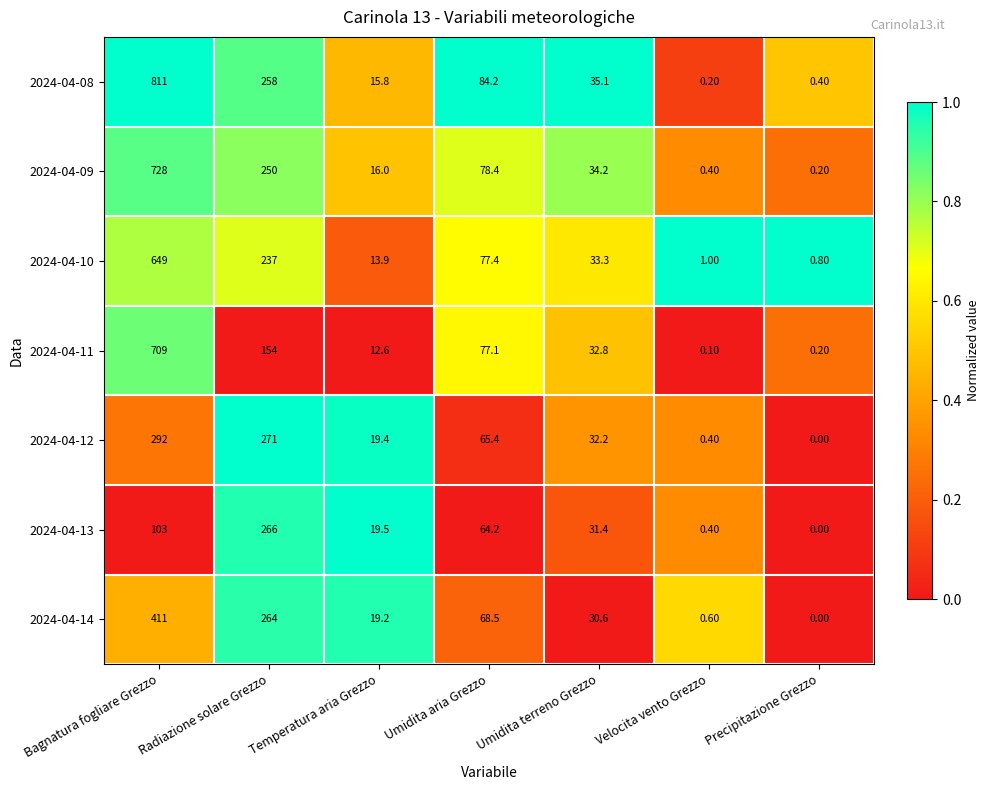

Which category has the highest value across all series?

Bagnatura fogliare Grezzo